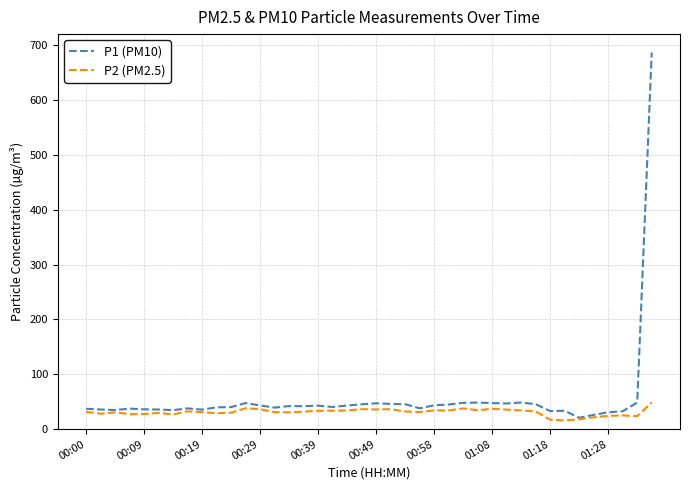

Which series has the widest spread of values?

P1 (PM10)